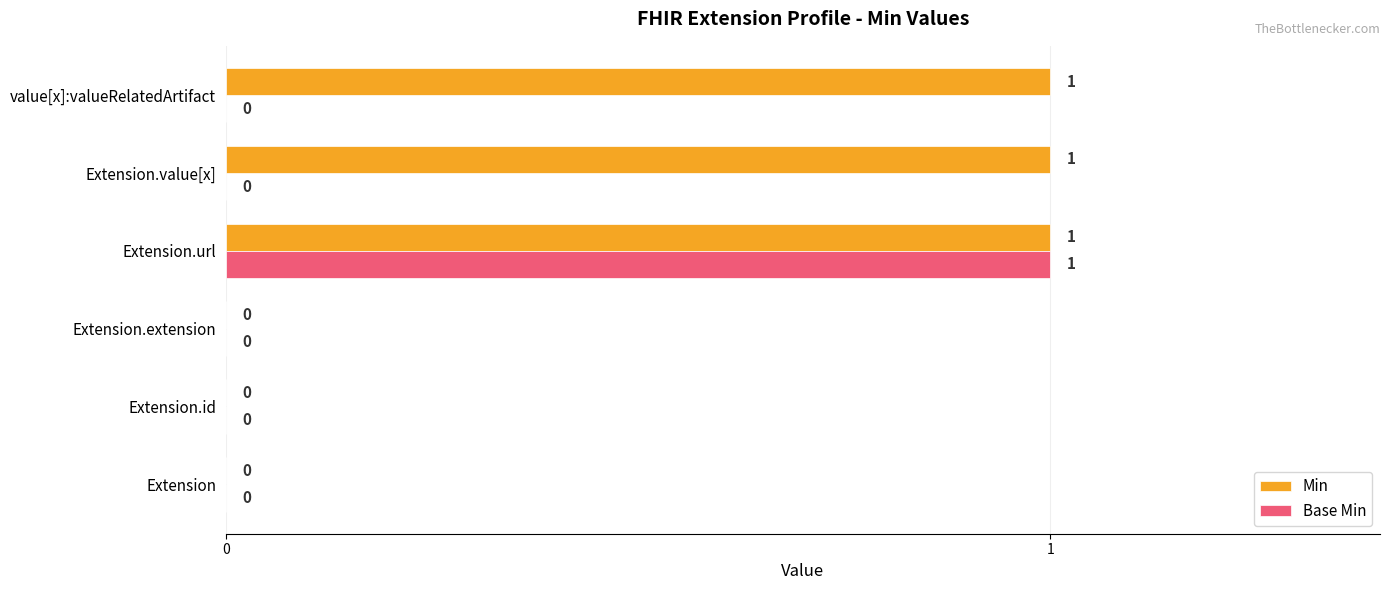

Is the value of Min at Extension.value[x] greater than the value of Base Min at Extension.value[x]?

Yes